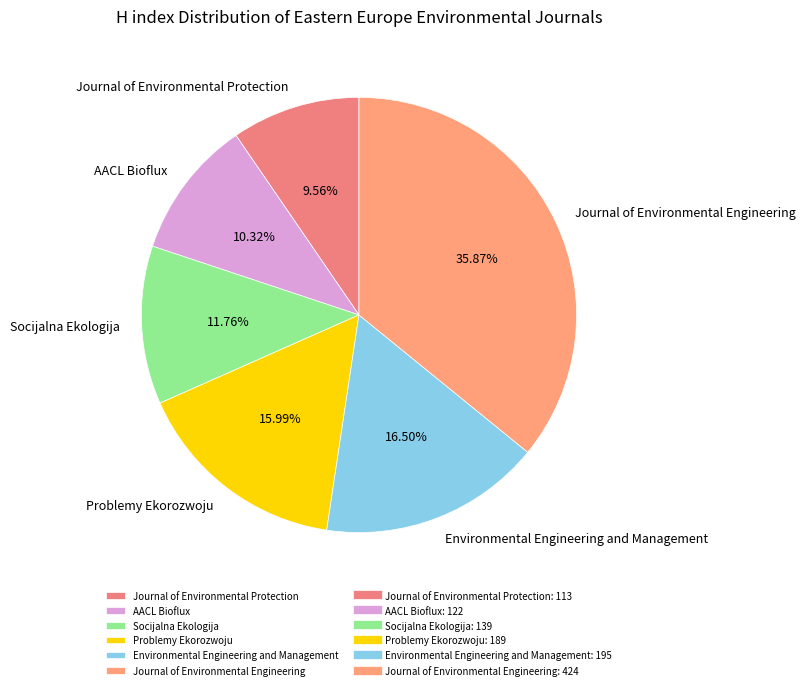

Rank the categories by value from highest to lowest.

Journal of Environmental Engineering, Environmental Engineering and Management, Problemy Ekorozwoju, Socijalna Ekologija, AACL Bioflux, Journal of Environmental Protection